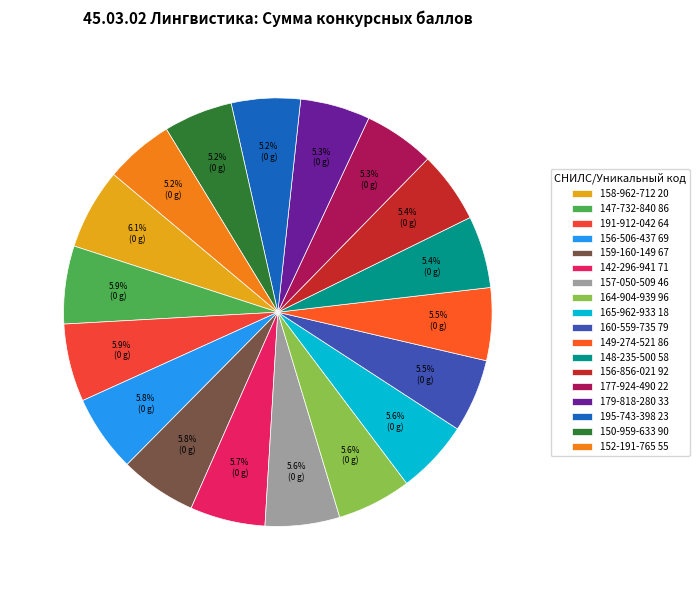

Combined, what portion of the pie is 159-160-149 67 and 160-559-735 79?

11.3%